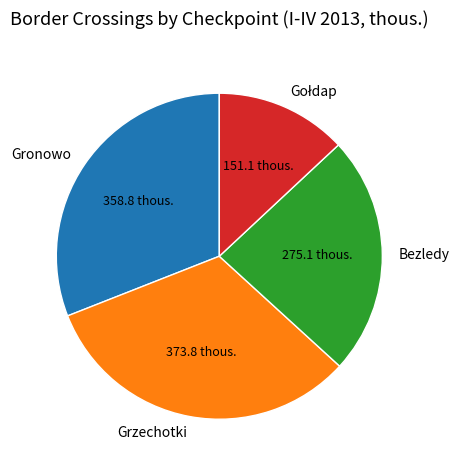

True or false: Bezledy accounts for 24% of the total.

True